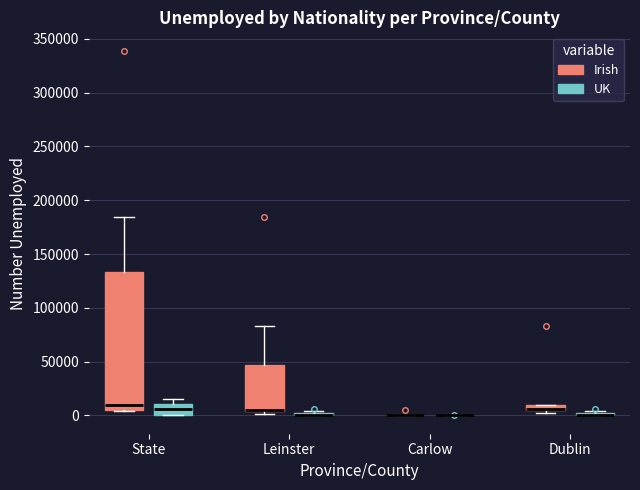

Which box is the tallest, from its lower edge to its upper edge?

State (Irish)